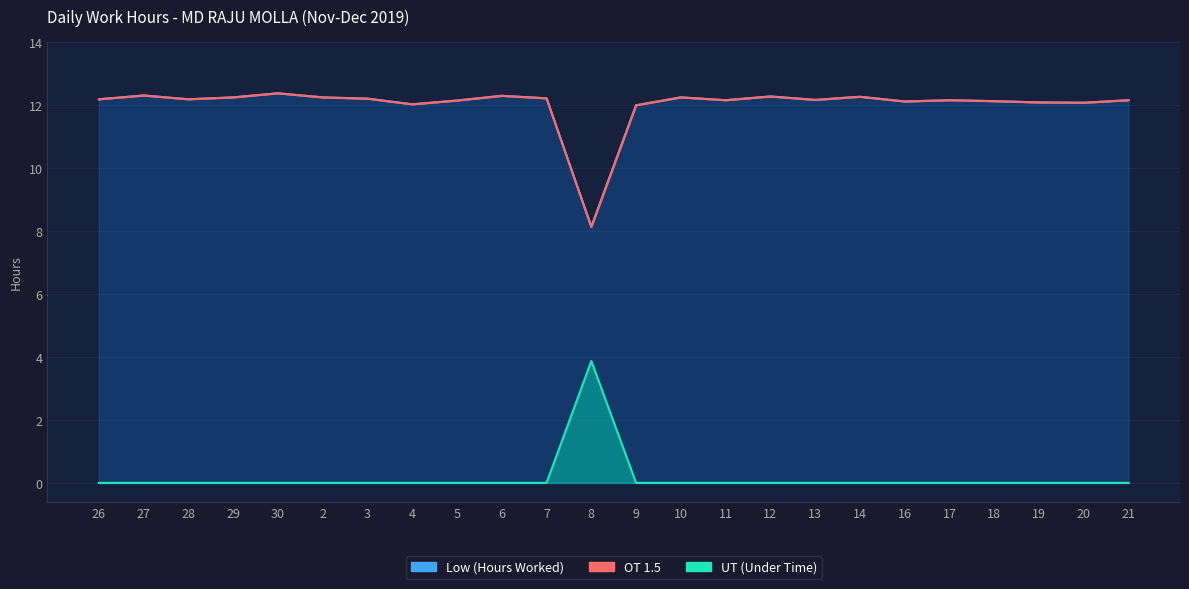

True or false: UT and Low cross at least once.

False